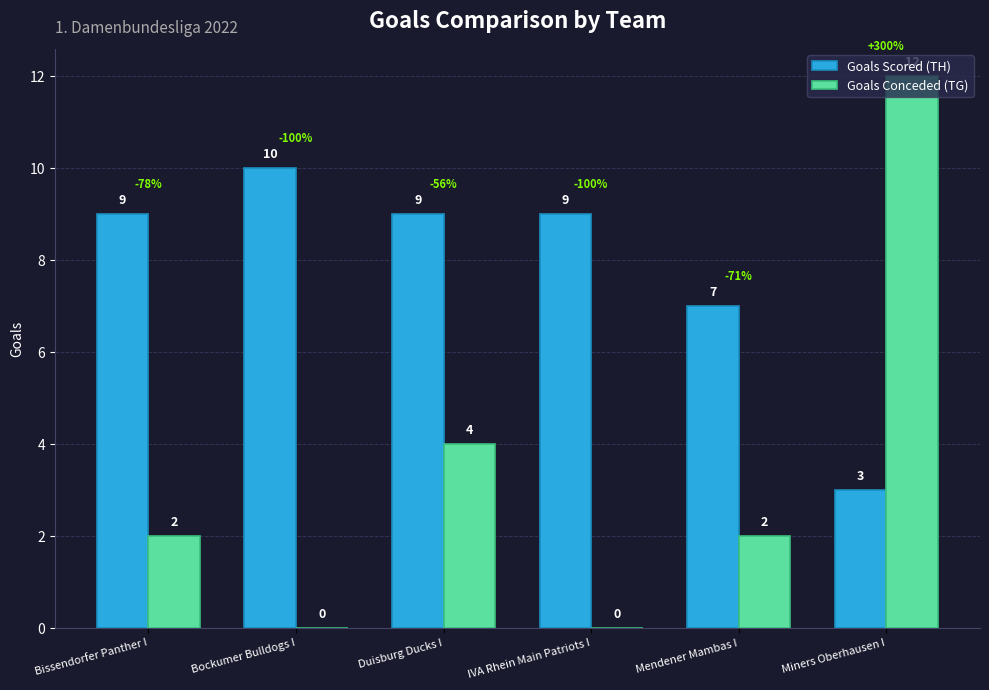

Reading left to right, what are all the values shown in this chart?

Goals Scored (TH): Bissendorfer Panther I=9	Bockumer Bulldogs I=10	Duisburg Ducks I=9	IVA Rhein Main Patriots I=9	Mendener Mambas I=7	Miners Oberhausen I=3
Goals Conceded (TG): Bissendorfer Panther I=2	Bockumer Bulldogs I=0	Duisburg Ducks I=4	IVA Rhein Main Patriots I=0	Mendener Mambas I=2	Miners Oberhausen I=12